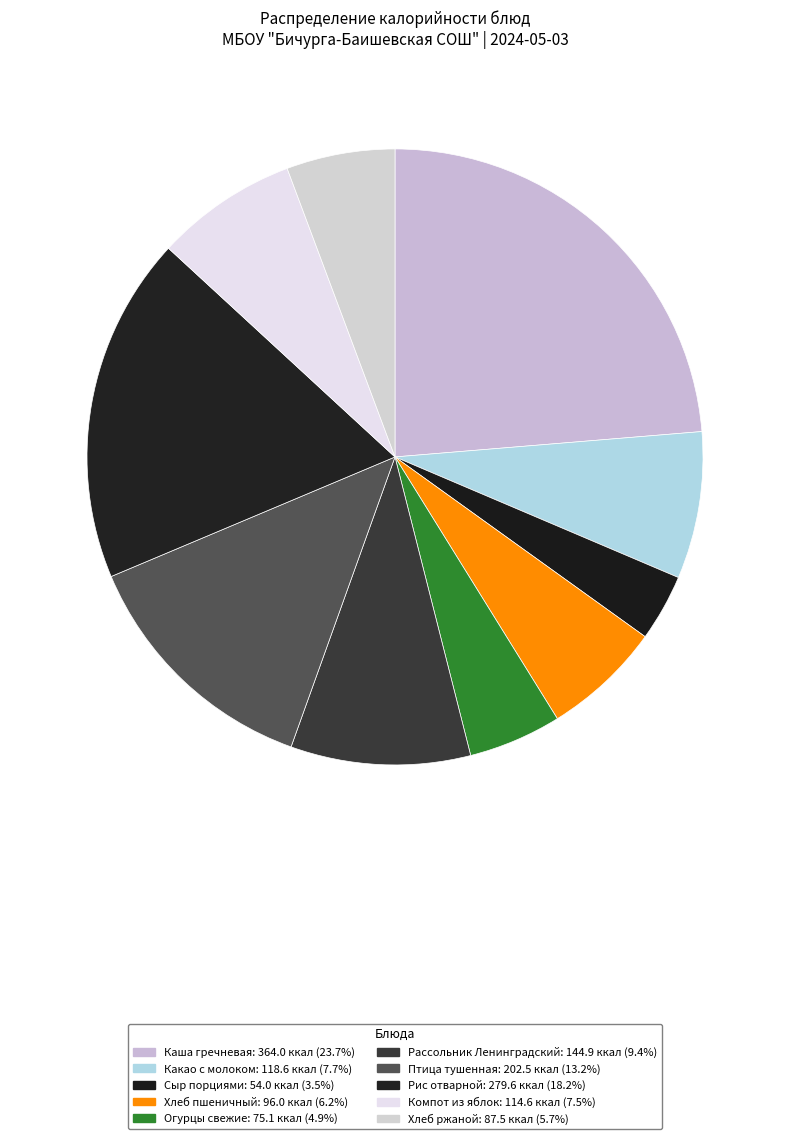

How many segments does this pie chart have?

10